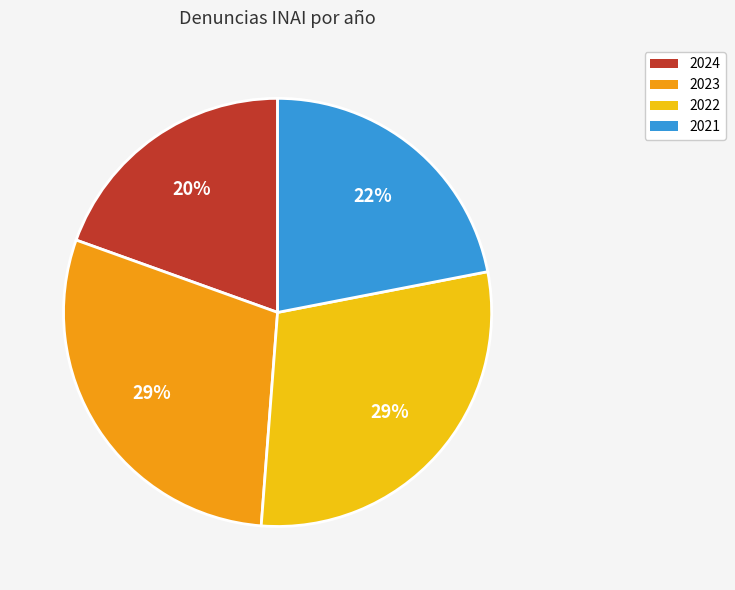

To the nearest percent, what is the combined percentage of 2022 and 2024?

49%